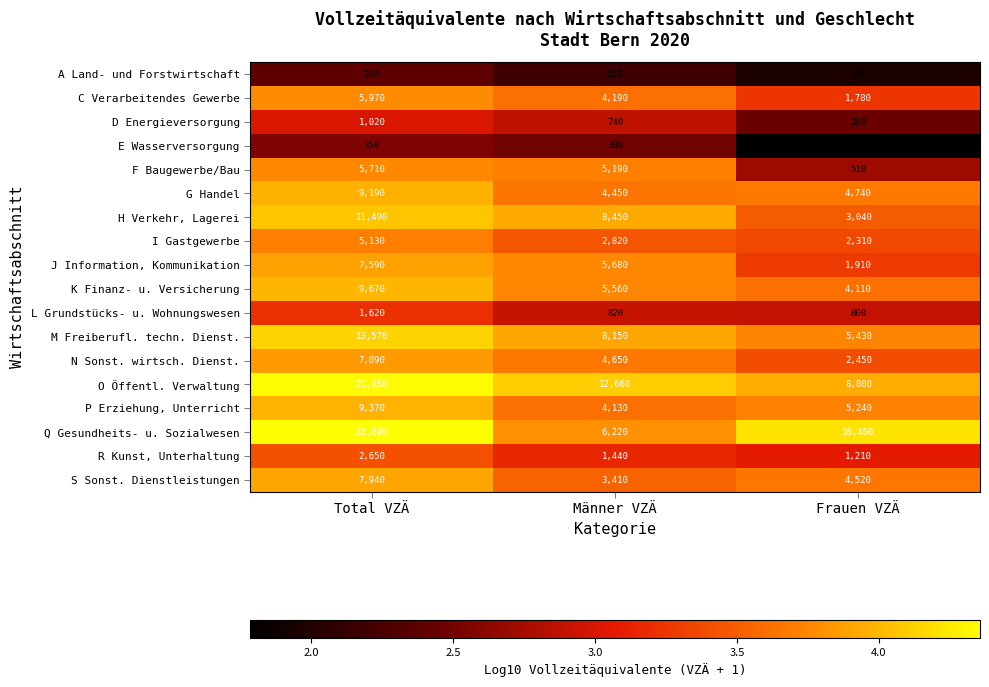

Which series has the largest range (max minus min)?

Q Gesundheits- u. Sozialwesen